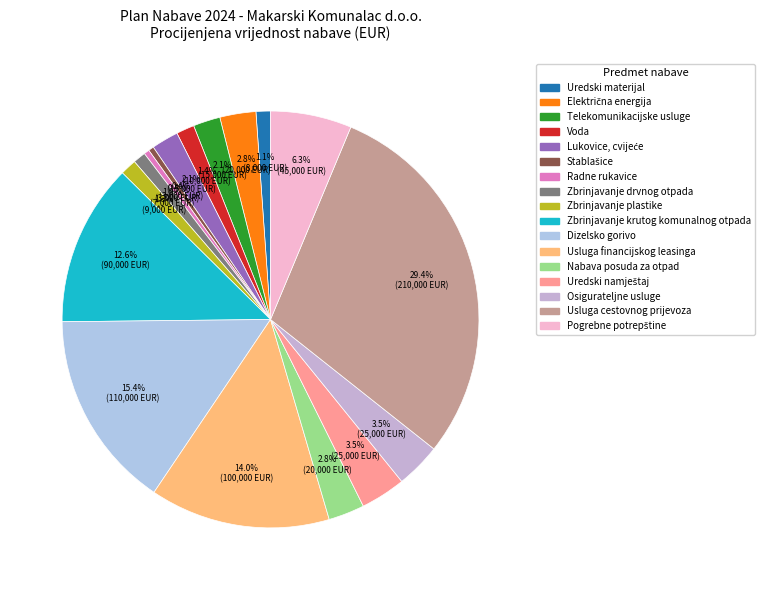

Is the sum of Usluga cestovnog prijevoza and Voda greater than half?

No